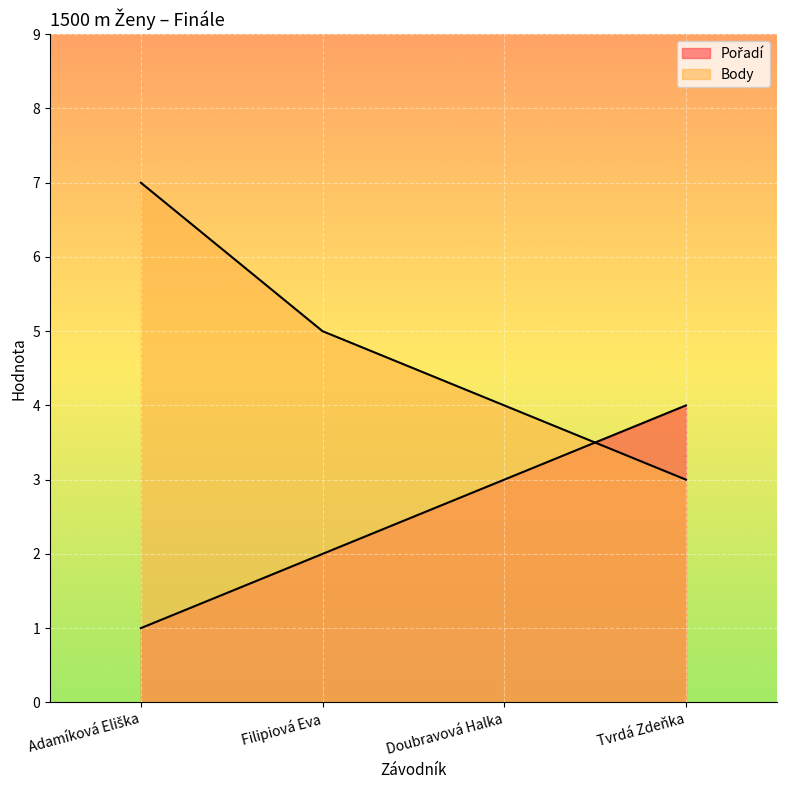

How many lines are shown in the chart?

2